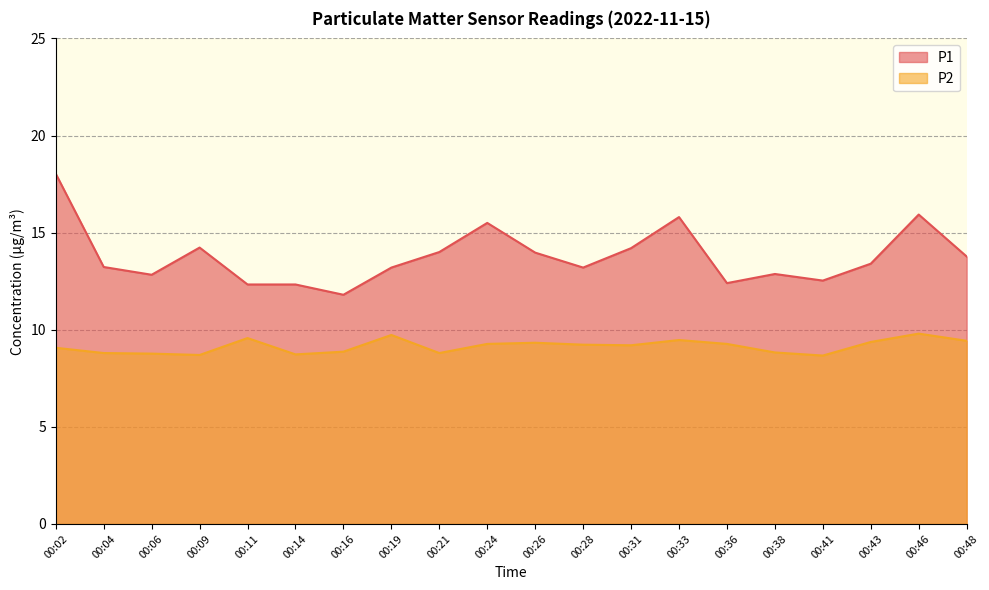

What is the maximum value shown in the chart?

18.0